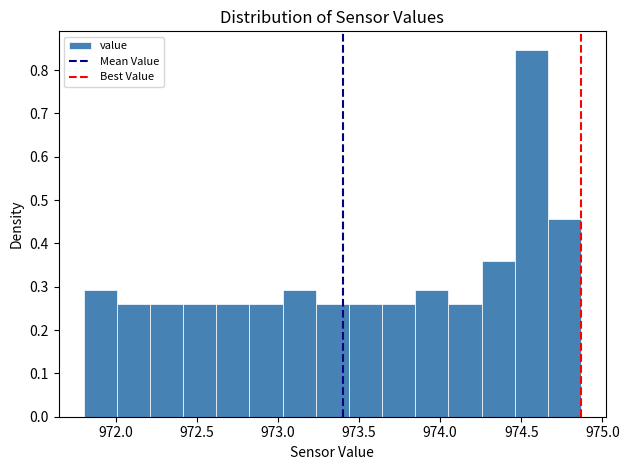

Reading left to right, list every bar in this chart as the range it spans on the x-axis followed by its height. Neither the bar edges nor the heights are printed on the chart, so give them approximately, as read against the axes.

971.80 to 972.00: 0.29
972.00 to 972.20: 0.26
972.20 to 972.40: 0.26
972.40 to 972.60: 0.26
972.60 to 972.80: 0.26
972.80 to 973.05: 0.26
973.05 to 973.25: 0.29
973.25 to 973.45: 0.26
973.45 to 973.65: 0.26
973.65 to 973.85: 0.26
973.85 to 974.05: 0.29
974.05 to 974.25: 0.26
974.25 to 974.45: 0.36
974.45 to 974.65: 0.85
974.65 to 974.85: 0.46